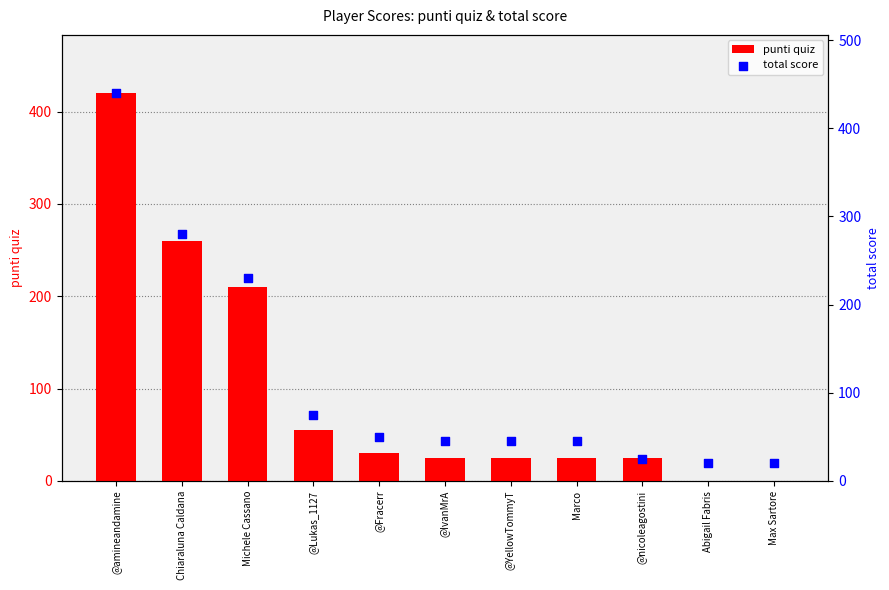

Which series has the largest total across all categories?

total score